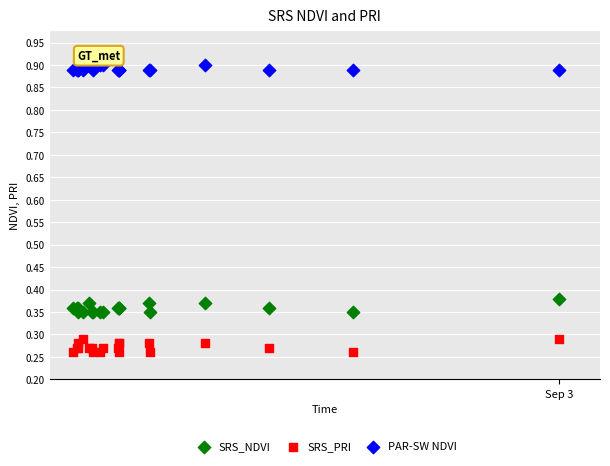

Which series reaches the maximum Y coordinate?

PAR-SW NDVI